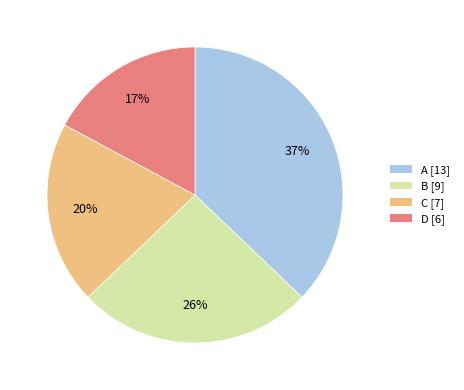

What percentage is the D slice, to the nearest percent?

17%